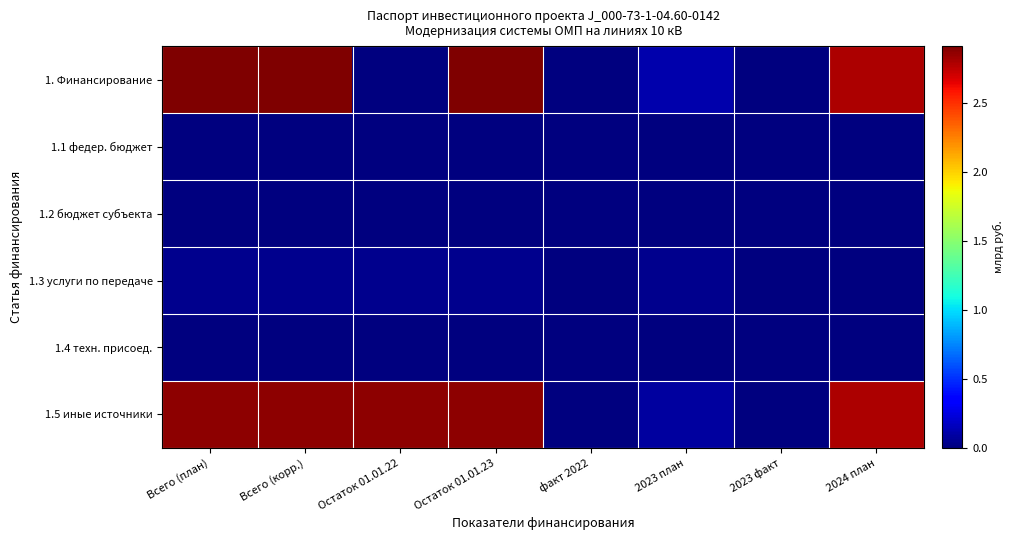

Reading left to right, list all the values displayed in this chart.

1. Финансирование: Всего (план)=2.9	Всего (корр.)=2.9	Остаток 01.01.22=0.0	Остаток 01.01.23=2.9	факт 2022=0.0	2023 план=0.1	2023 факт=0.0	2024 план=2.8
1.1 федер. бюджет: Всего (план)=0.0	Всего (корр.)=0.0	Остаток 01.01.22=0.0	Остаток 01.01.23=0.0	факт 2022=0.0	2023 план=0.0	2023 факт=0.0	2024 план=0.0
1.2 бюджет субъекта: Всего (план)=0.0	Всего (корр.)=0.0	Остаток 01.01.22=0.0	Остаток 01.01.23=0.0	факт 2022=0.0	2023 план=0.0	2023 факт=0.0	2024 план=0.0
1.3 услуги по передаче: Всего (план)=0.0	Всего (корр.)=0.0	Остаток 01.01.22=0.0	Остаток 01.01.23=0.0	факт 2022=0.0	2023 план=0.0	2023 факт=0.0	2024 план=0.0
1.4 техн. присоед.: Всего (план)=0.0	Всего (корр.)=0.0	Остаток 01.01.22=0.0	Остаток 01.01.23=0.0	факт 2022=0.0	2023 план=0.0	2023 факт=0.0	2024 план=0.0
1.5 иные источники: Всего (план)=2.9	Всего (корр.)=2.9	Остаток 01.01.22=2.9	Остаток 01.01.23=2.9	факт 2022=0.0	2023 план=0.1	2023 факт=0.0	2024 план=2.8